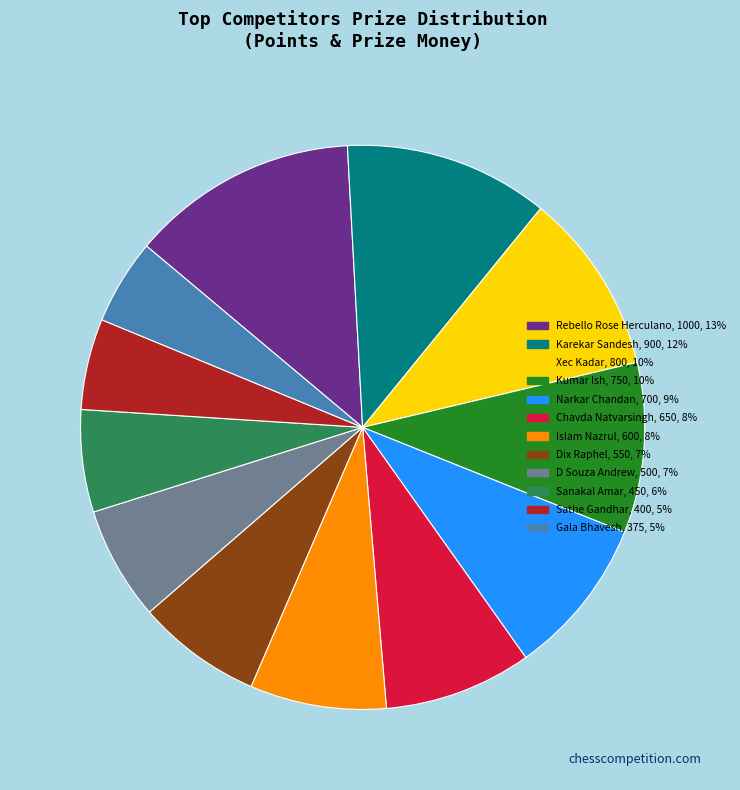

Is there any slice that represents more than half of the pie?

No